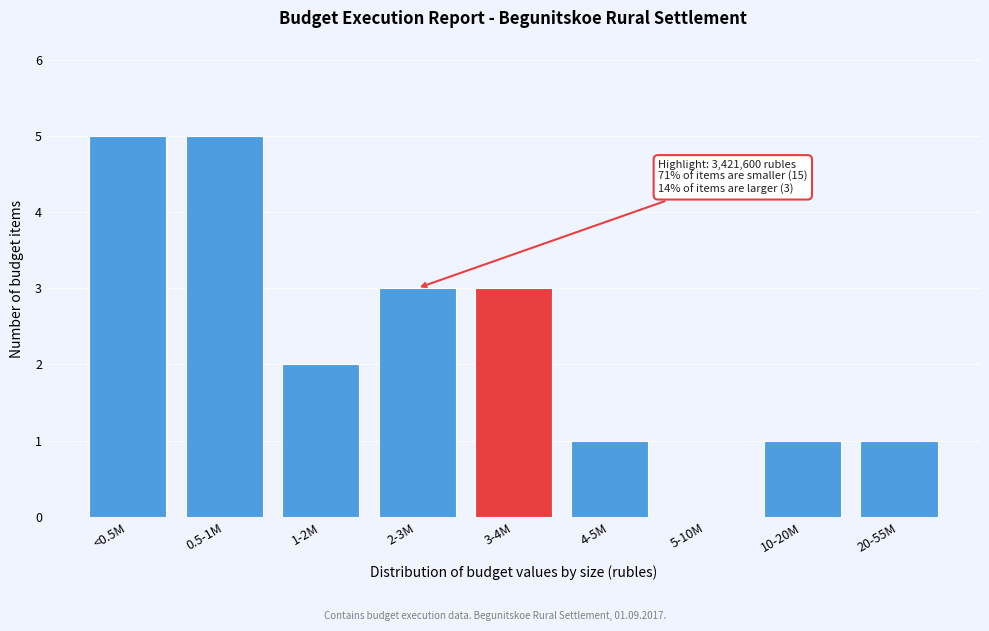

Reading left to right, what are all the values shown in this chart?

<0.5M=5	0.5-1M=5	1-2M=2	2-3M=3	3-4M=3	4-5M=1	5-10M=0	10-20M=1	20-55M=1